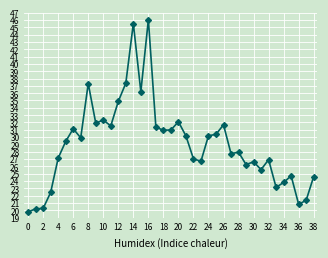

What is the minimum value shown in the chart?

19.8